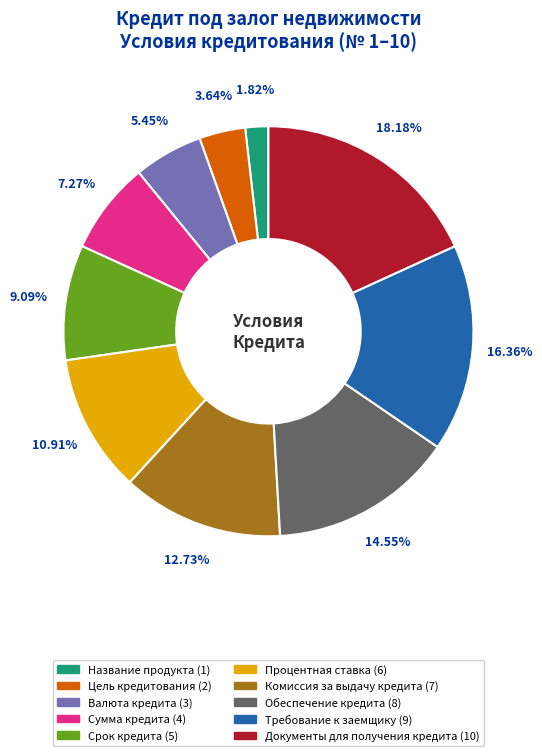

To the nearest percent, what is the difference between the largest and smallest slice percentages?

16%